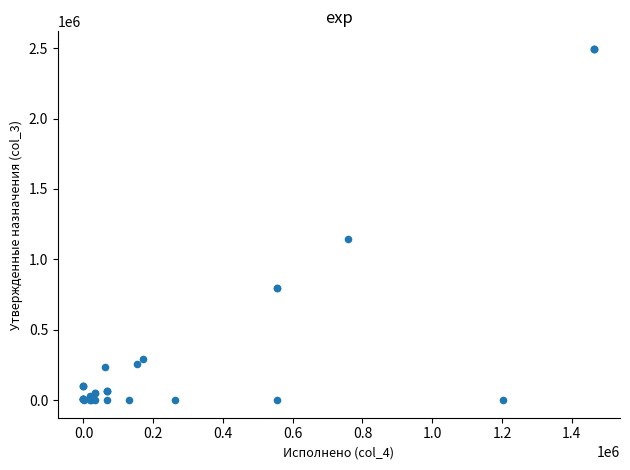

What Y value in the scatter plot is closest to 1247500?

1144003.2